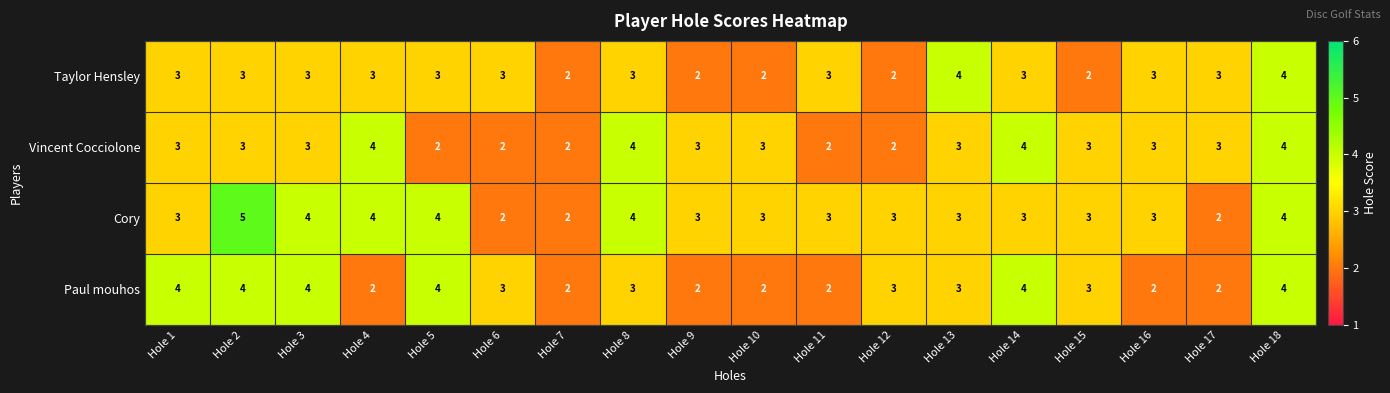

Which series has the largest range (max minus min)?

Cory